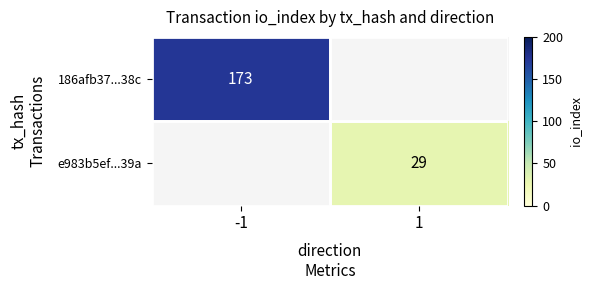

The e983b5ef...39a series shows 29 at 1. True or false?

True